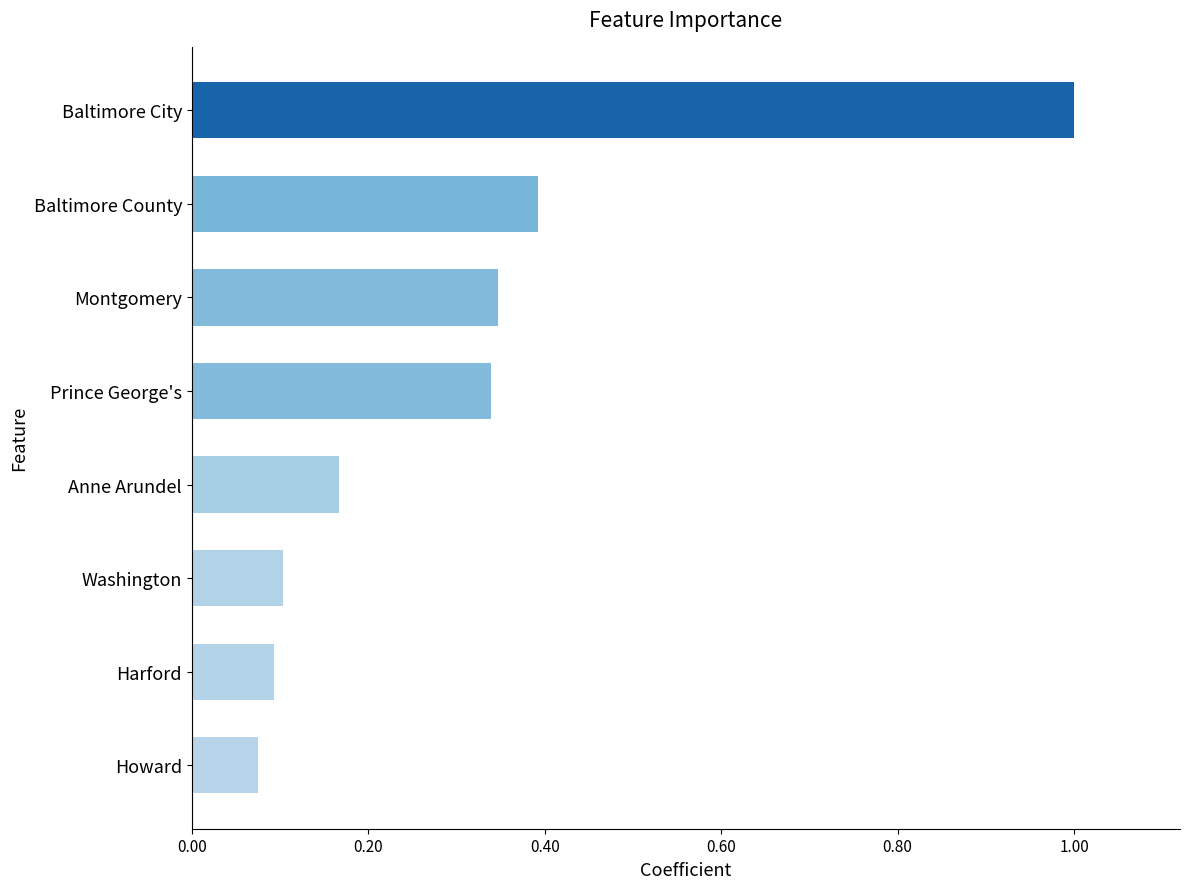

Which label corresponds to the largest value in the chart?

Baltimore City